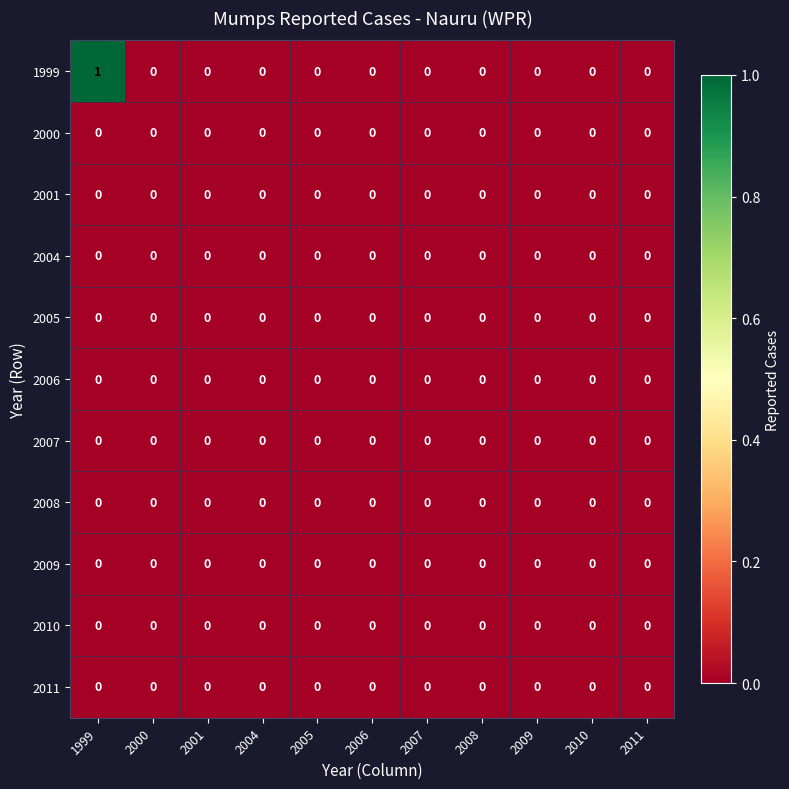

Between 1999 and 2000, which series saw the biggest shift?

1999